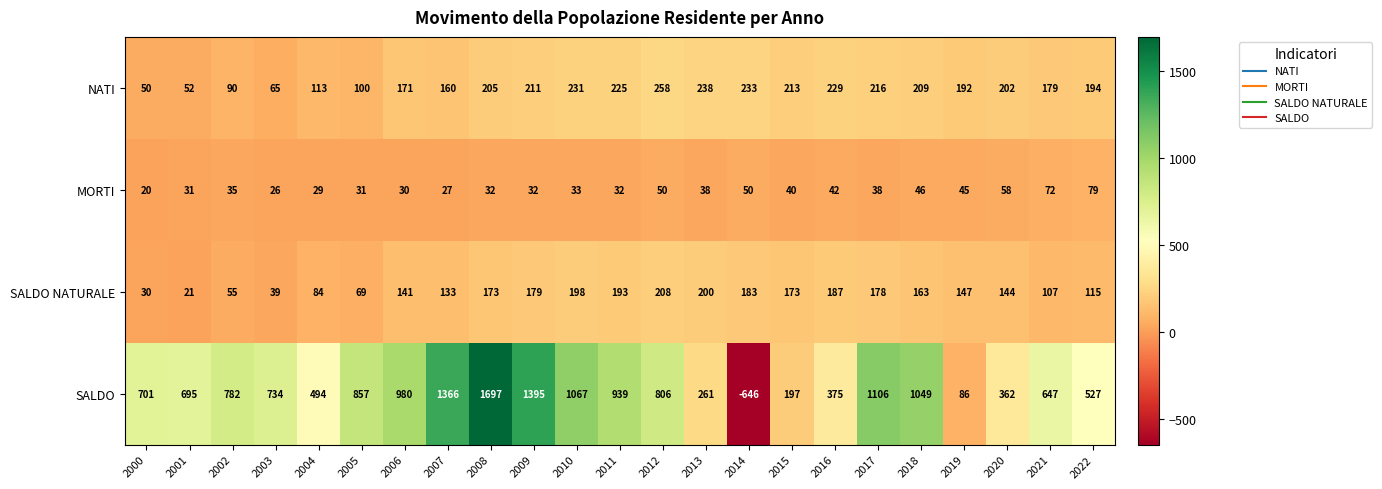

Count the number of categories in the chart.

23